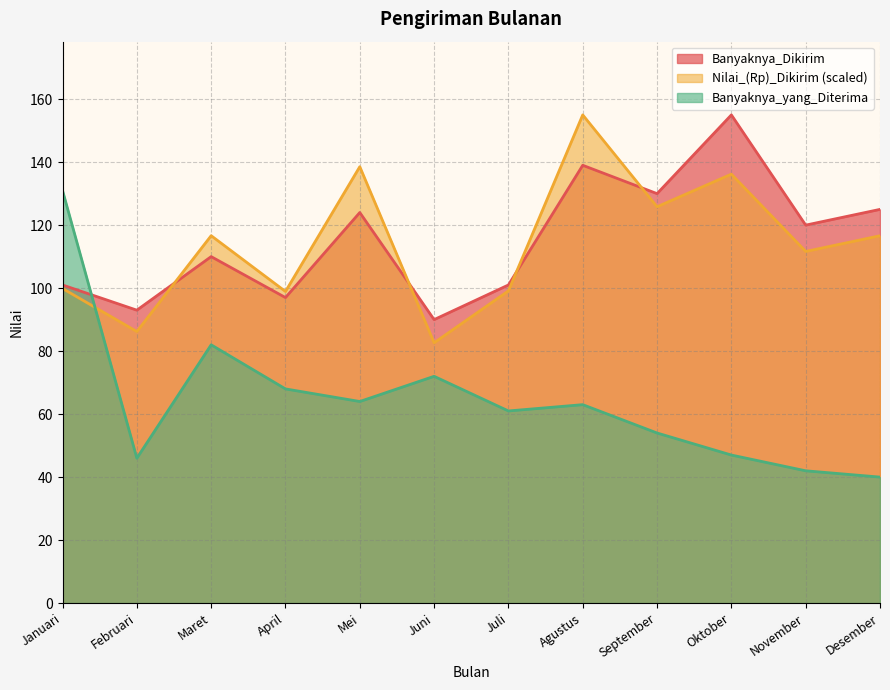

Reading left to right, list all the values displayed in this chart.

Banyaknya_Dikirim: 101.0	93.0	110.0	97.0	124.0	90.0	101.0	139.0	130.0	155.0	120.0	125.0
Nilai_(Rp)_Dikirim: 99.9	86.2	116.6	98.9	138.6	82.6	99.1	155.0	125.8	136.2	111.6	116.6
Banyaknya_yang_Diterima: 131.0	46.0	82.0	68.0	64.0	72.0	61.0	63.0	54.0	47.0	42.0	40.0